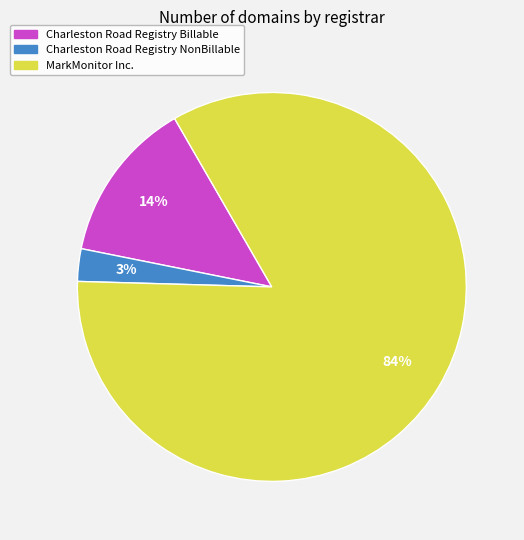

What percentage is the Charleston Road Registry NonBillable slice, to the nearest percent?

3%